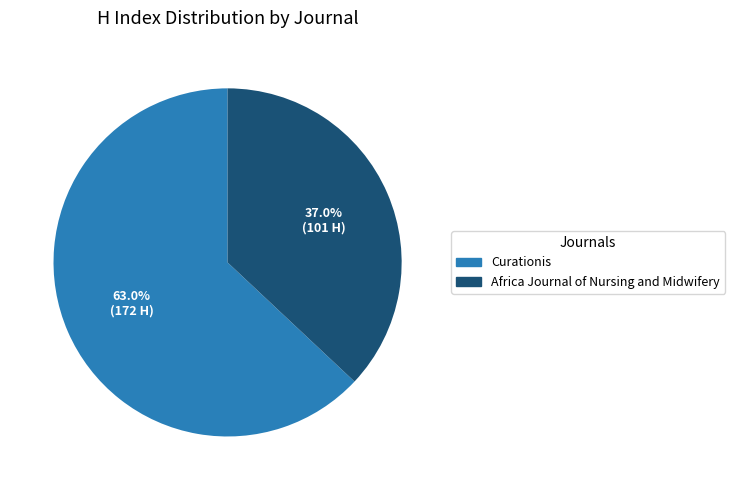

Rank the categories by value from highest to lowest.

Curationis, Africa Journal of Nursing and Midwifery